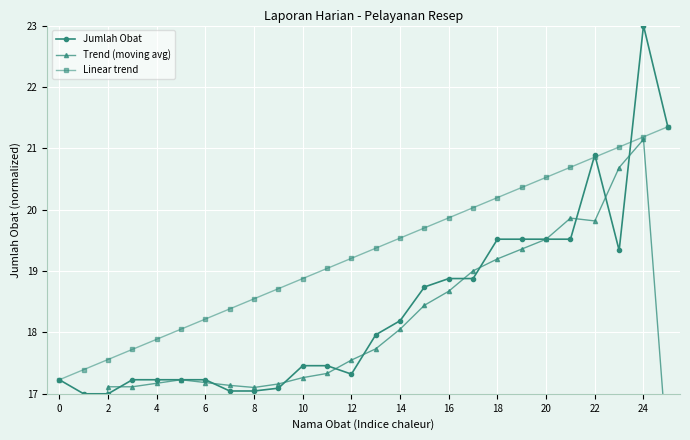

What is the highest value of the Jumlah Obat series?

23.0